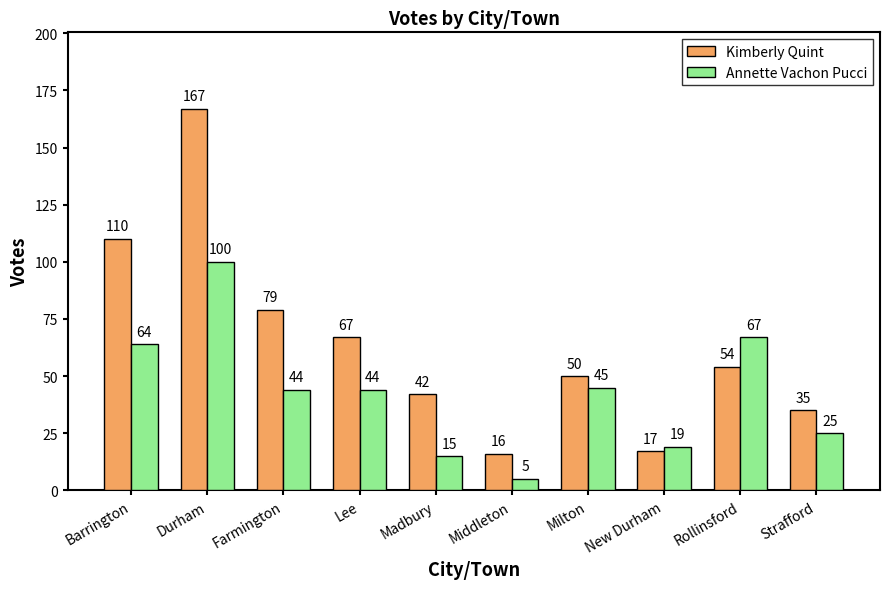

What is the average value of the Annette Vachon Pucci series?

43